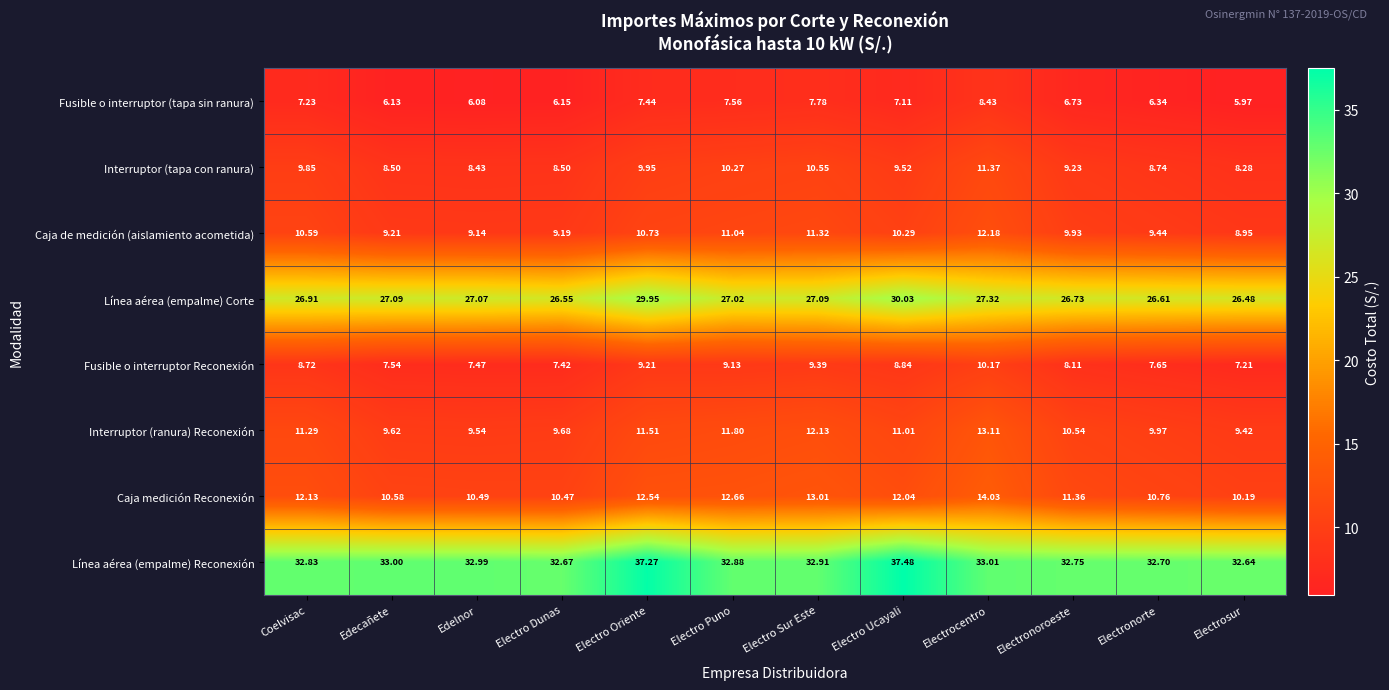

List the series in order of their peak value, highest first.

Línea aérea (empalme) Reconexión, Línea aérea (empalme) Corte, Caja medición Reconexión, Interruptor (ranura) Reconexión, Caja de medición (aislamiento acometida), Interruptor (tapa con ranura), Fusible o interruptor Reconexión, Fusible o interruptor (tapa sin ranura)